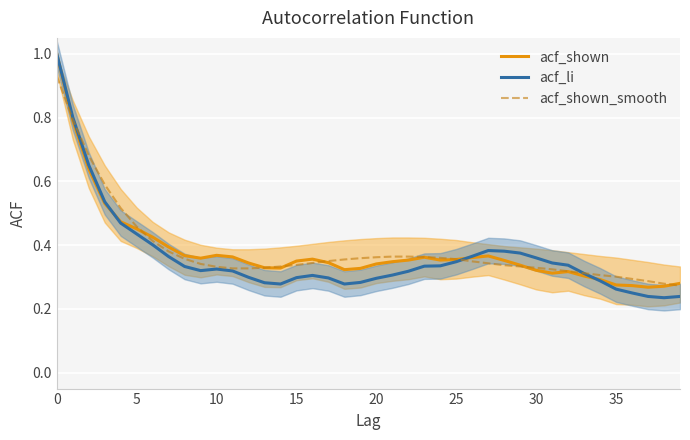

The value of acf_li at 28 is 0.4. True or false?

True